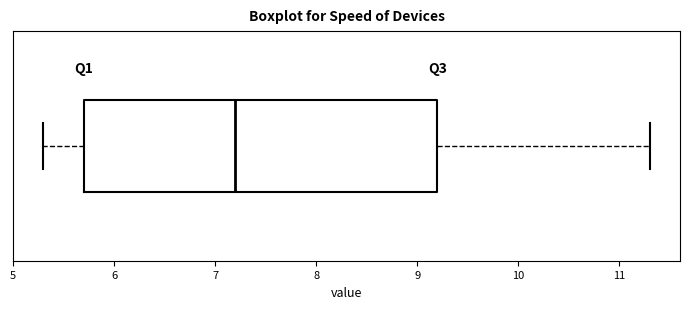

Where is the left edge of the box on the x-axis? The values are not printed on the chart, so give them approximately, as read against the axis.

5.7